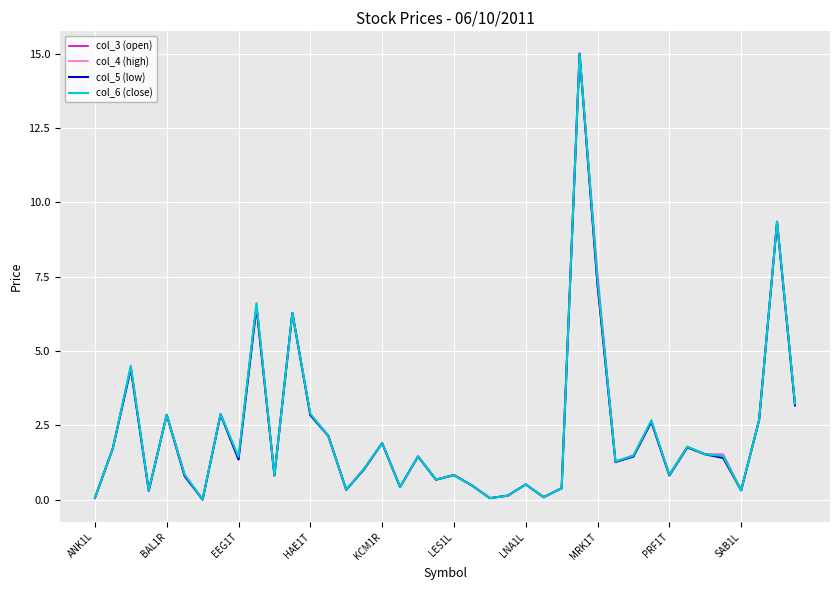

What is the maximum value shown in the chart?

15.0